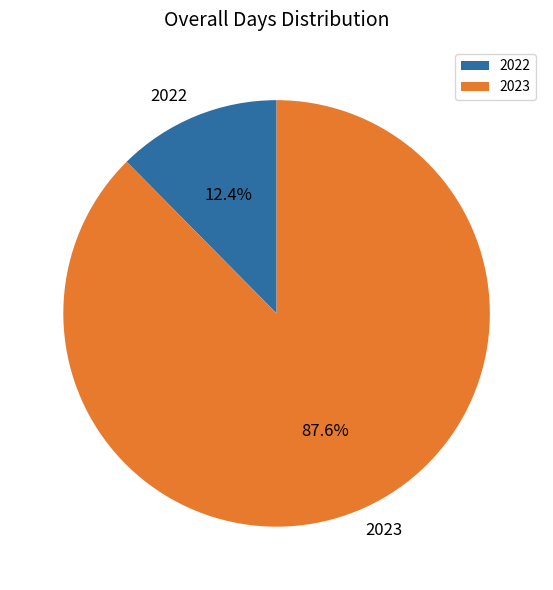

Rank the categories by value from lowest to highest.

2022, 2023